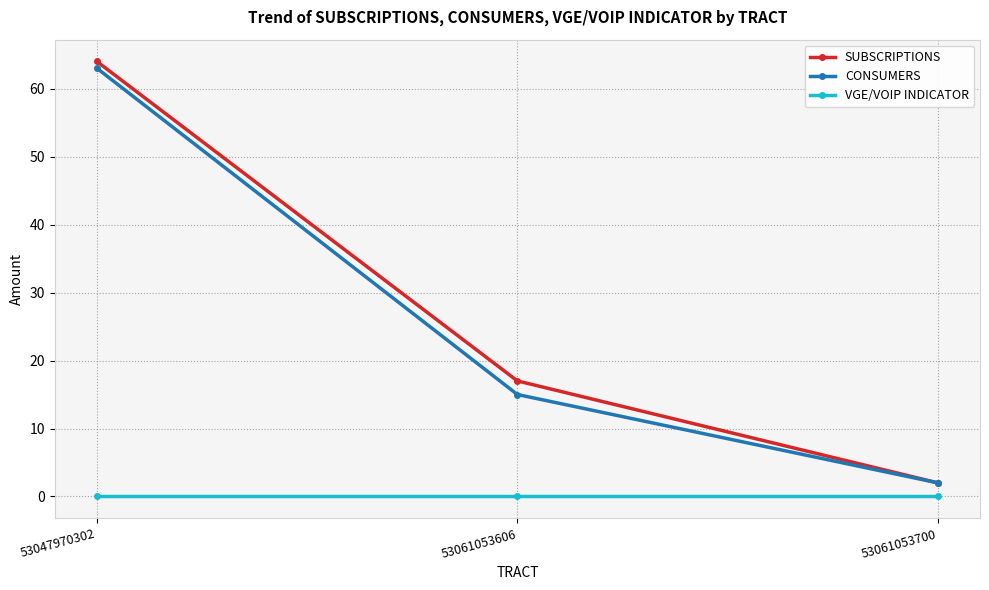

True or false: SUBSCRIPTIONS has a value of 64 at 53047970302.

True